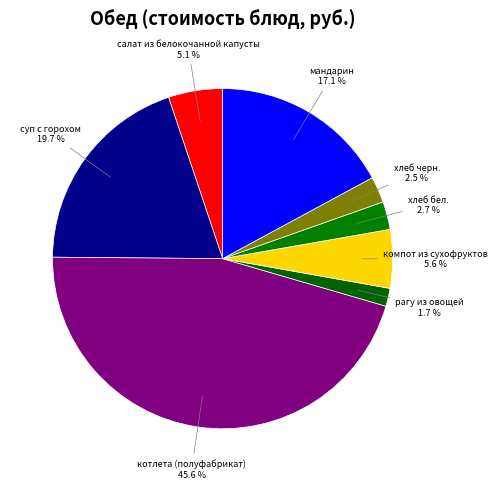

Is компот из сухофруктов the majority of the pie?

No